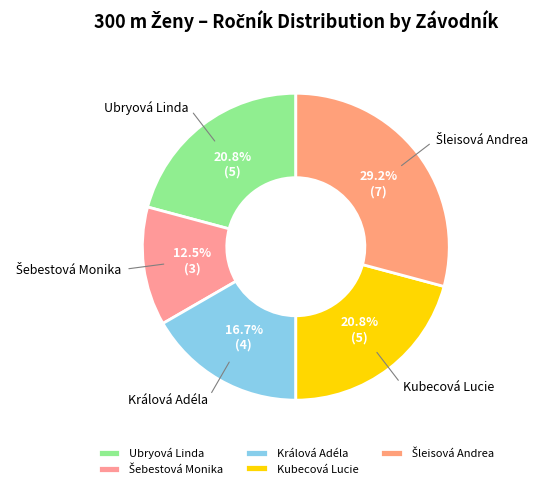

How many slices are in this pie chart?

5